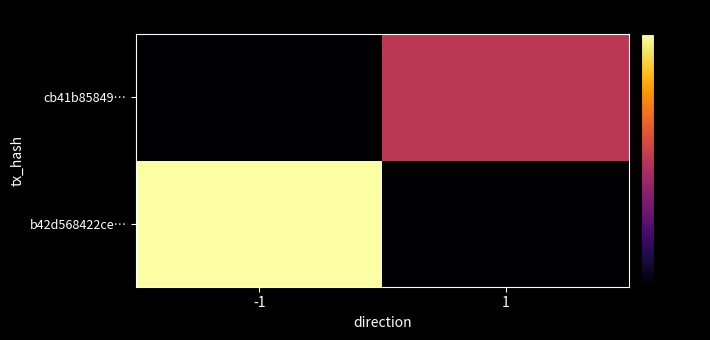

Which series has the largest range (max minus min)?

b42d568422ce…